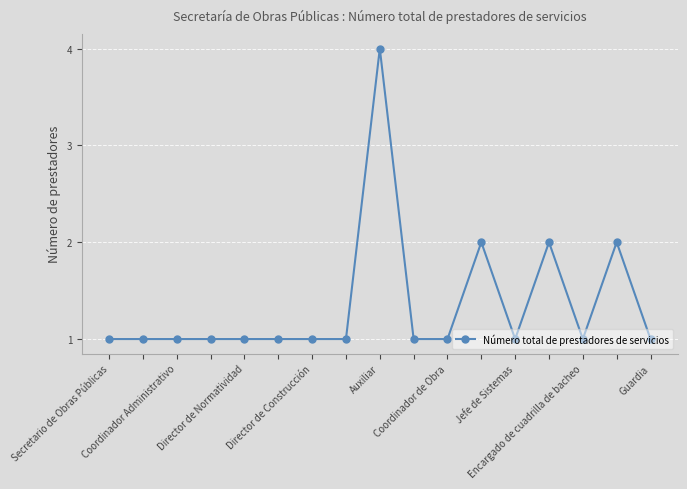

True or false: there are more than 2 points higher than both neighbors.

True